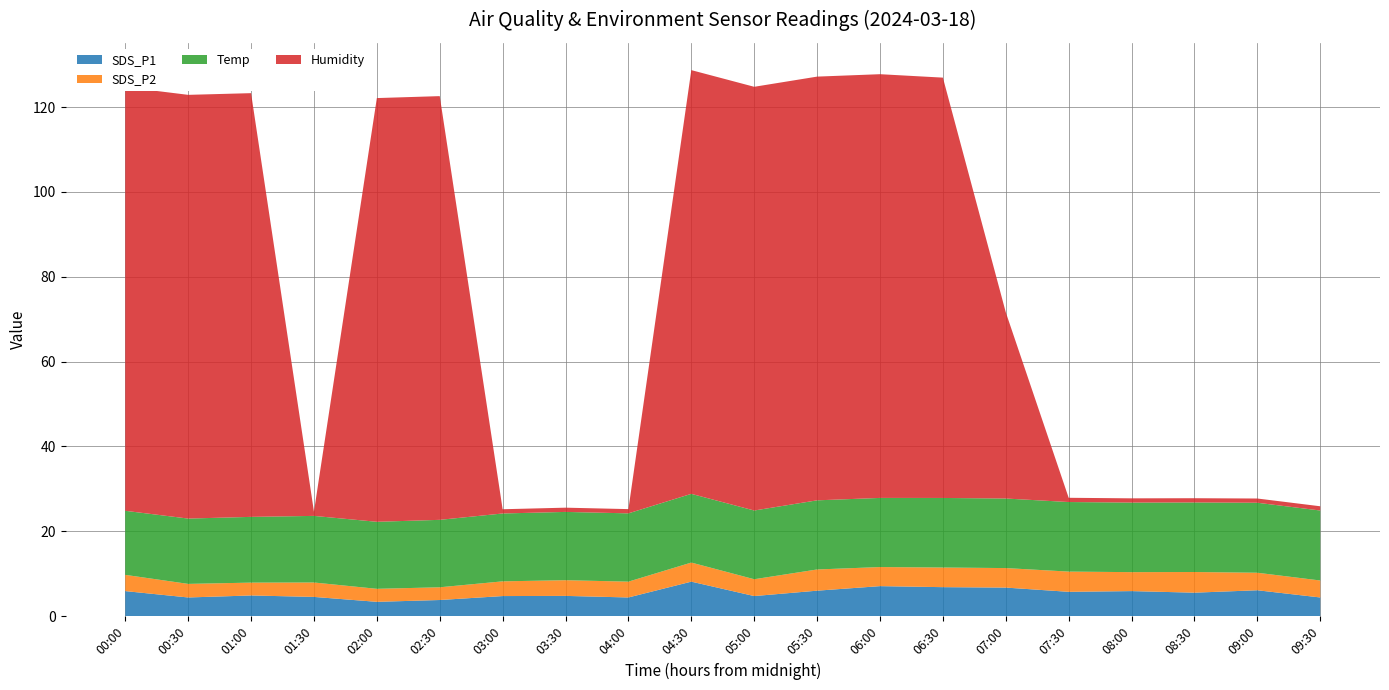

Reading left to right, extract all data points from this chart.

SDS_P1: 5.9	4.4	4.9	4.5	3.4	3.8	4.7	4.8	4.4	8.1	4.7	6.0	7.1	6.8	6.7	5.7	5.9	5.5	6.1	4.4
SDS_P2: 3.8	3.2	3.0	3.4	3.1	3.0	3.5	3.7	3.7	4.5	4.0	5.0	4.5	4.6	4.6	4.8	4.5	4.9	4.1	4.0
Temp: 15.1	15.4	15.5	15.7	15.8	15.9	16.0	16.1	16.1	16.2	16.2	16.3	16.3	16.4	16.4	16.4	16.4	16.4	16.5	16.5
Humidity: 99.9	99.9	99.9	1.0	99.9	99.9	1.0	1.0	1.0	99.9	99.9	99.9	99.9	99.1	43.9	1.0	1.0	1.0	1.0	1.0